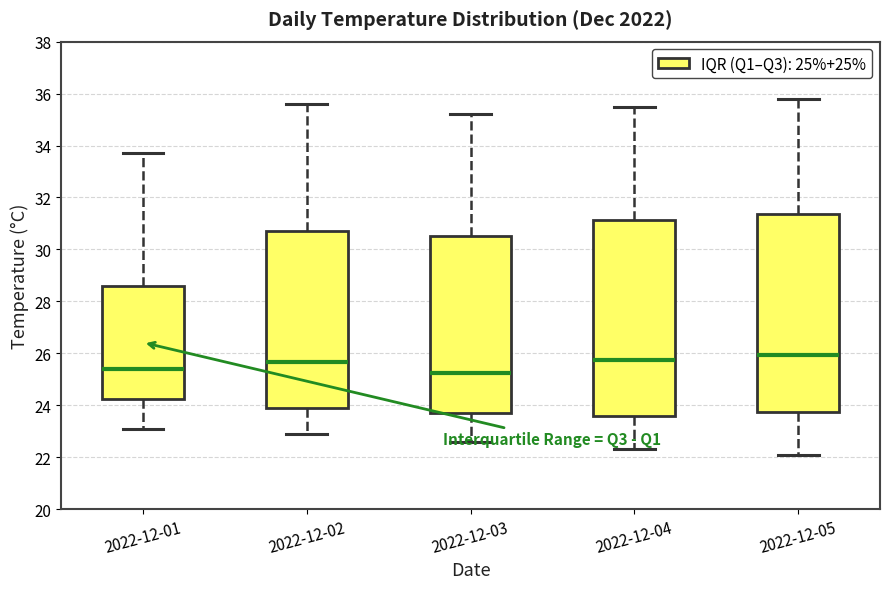

Reading left to right, read every box against the y-axis: the position of its median line, the range the box covers, and the ends of its whiskers. The values are not printed on the chart, so give them approximately, as read against the axis.

2022-12-01: median 25.4, box 24.2 to 28.6, whiskers 23.2 to 33.8
2022-12-02: median 25.6, box 23.8 to 30.8, whiskers 23.0 to 35.6
2022-12-03: median 25.2, box 23.8 to 30.6, whiskers 22.6 to 35.2
2022-12-04: median 25.8, box 23.6 to 31.2, whiskers 22.4 to 35.6
2022-12-05: median 26.0, box 23.8 to 31.4, whiskers 22.2 to 35.8